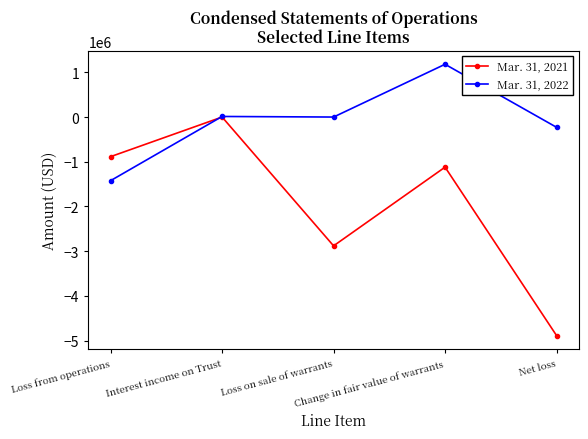

What is the minimum value shown in the chart?

-4885251